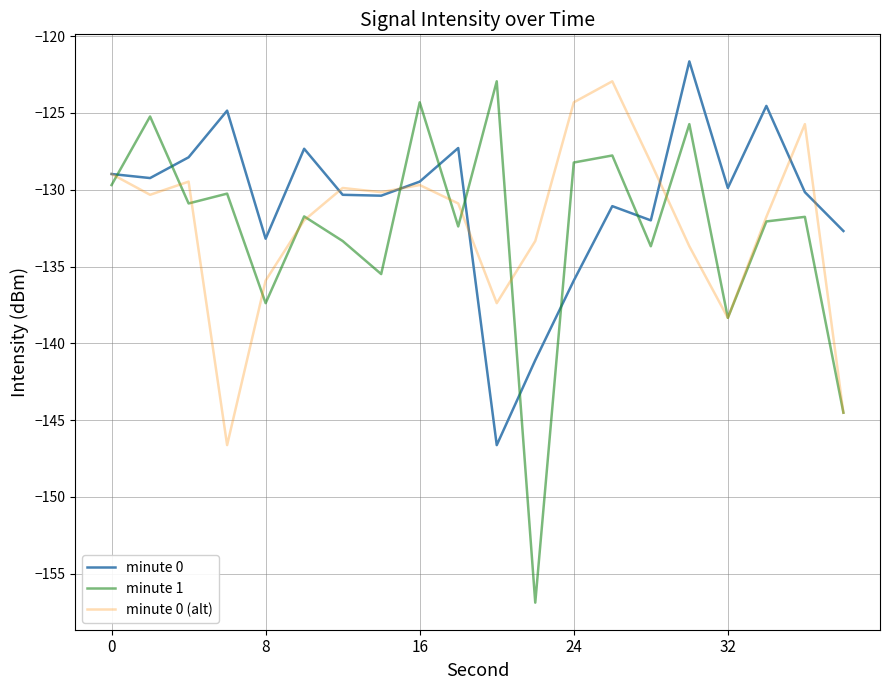

True or false: minute 1 and minute 0 (alt) intersect in this chart.

True